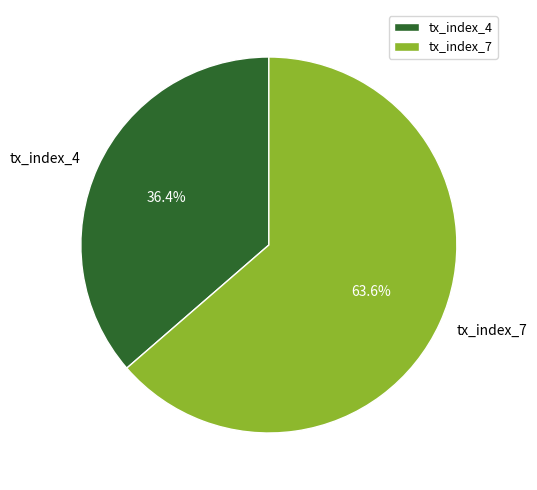

To the nearest percent, what is the difference between the largest and smallest slice percentages?

27%